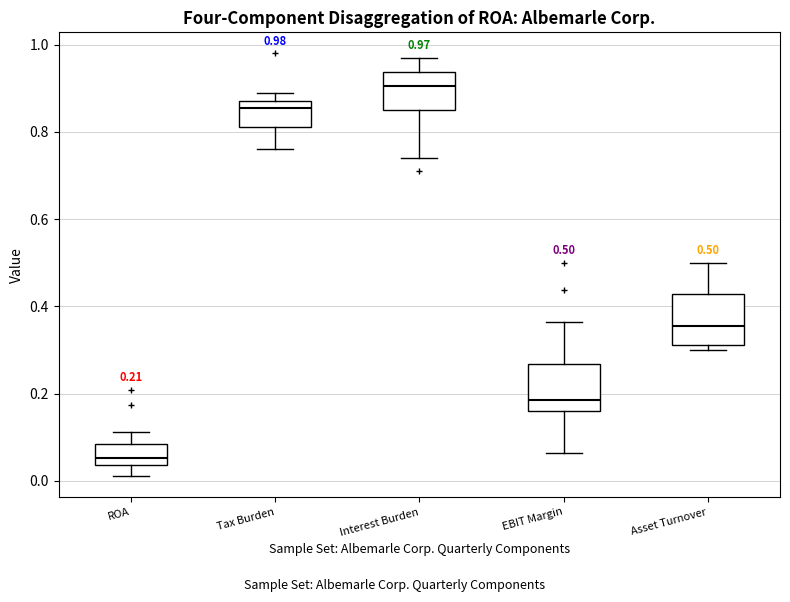

Which box has the lowest median line?

ROA